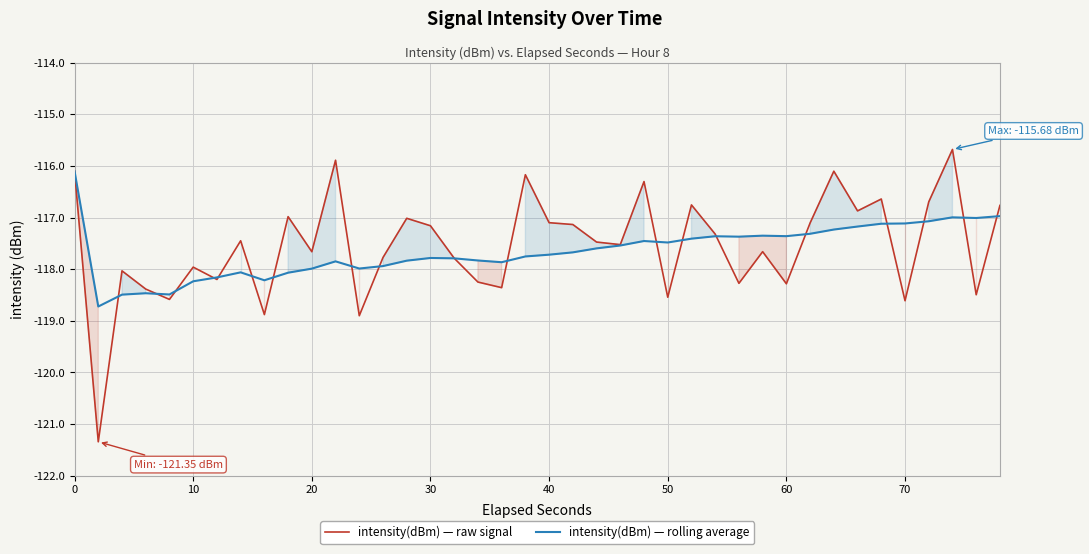

After their last crossing, which series has the higher values: intensity(dBm) — raw signal or intensity(dBm) — rolling average?

intensity(dBm) — raw signal